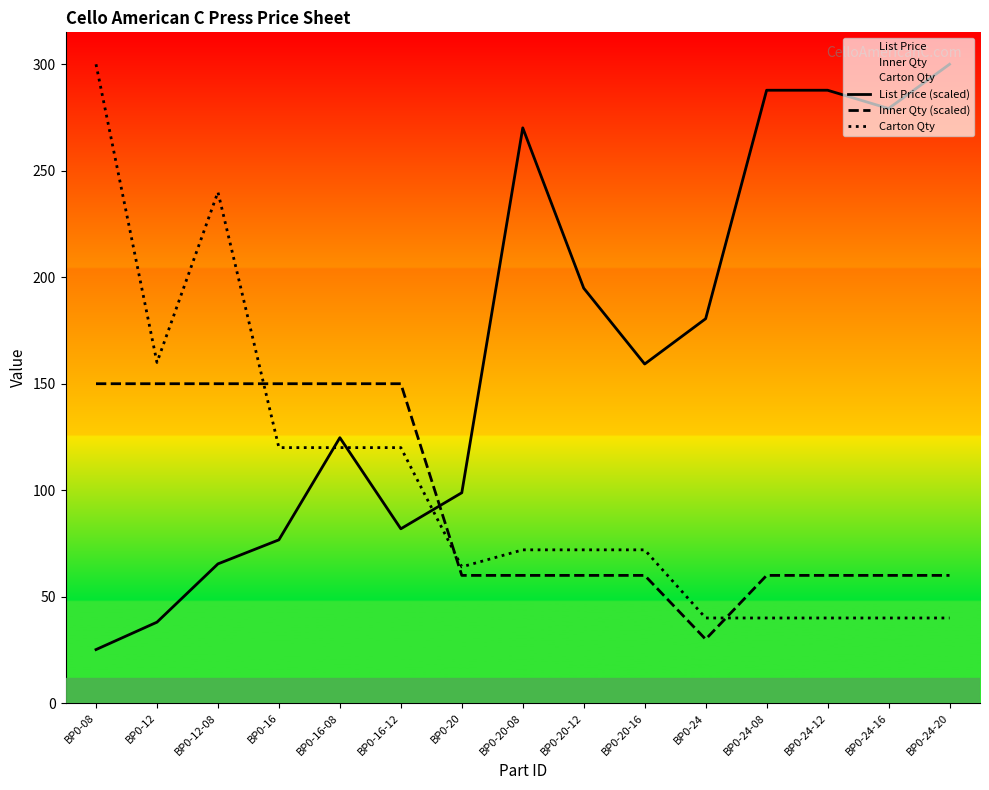

At which label is Carton Qty closest to 170?

BP0-12